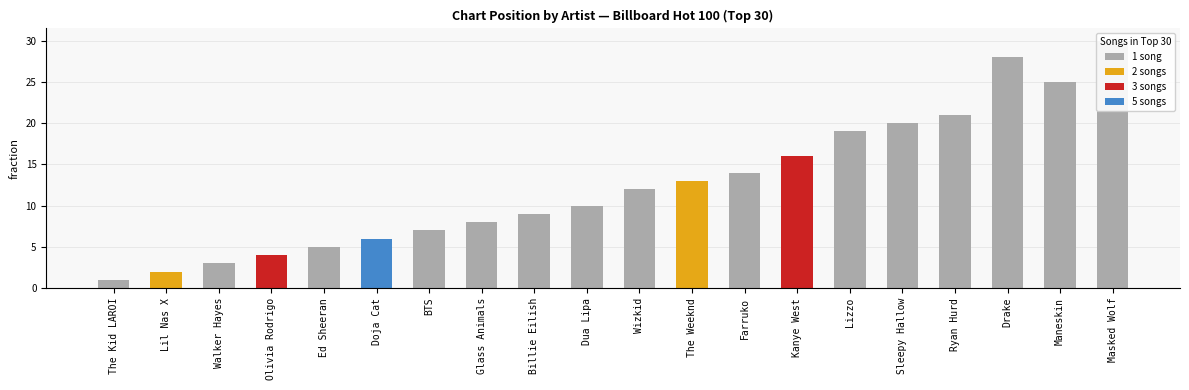

Reading right to left, list all the values displayed in this chart.

Chart Position: Masked Wolf=30	Maneskin=25	Drake=28	Ryan Hurd=21	Sleepy Hallow=20	Lizzo=19	Kanye West=16	Farruko=14	The Weeknd=13	Wizkid=12	Dua Lipa=10	Billie Eilish=9	Glass Animals=8	BTS=7	Doja Cat=6	Ed Sheeran=5	Olivia Rodrigo=4	Walker Hayes=3	Lil Nas X=2	The Kid LAROI=1
Song Count: Masked Wolf=1	Maneskin=1	Drake=1	Ryan Hurd=1	Sleepy Hallow=1	Lizzo=1	Kanye West=3	Farruko=1	The Weeknd=2	Wizkid=1	Dua Lipa=1	Billie Eilish=1	Glass Animals=1	BTS=1	Doja Cat=5	Ed Sheeran=1	Olivia Rodrigo=3	Walker Hayes=1	Lil Nas X=2	The Kid LAROI=1